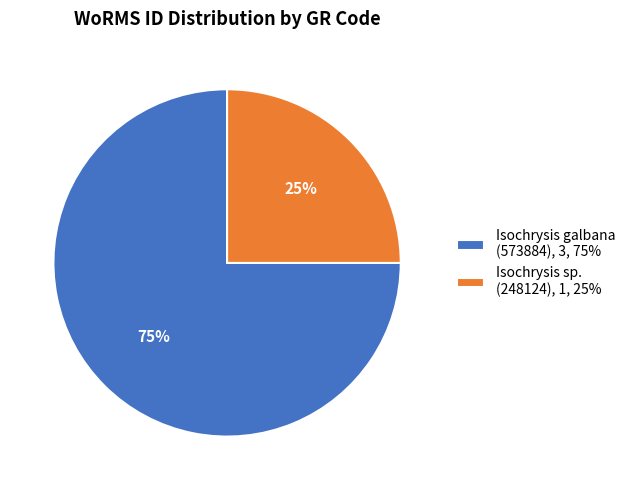

Is it true that Isochrysis galbana (573884), 3, 75% is 75% of the pie?

True